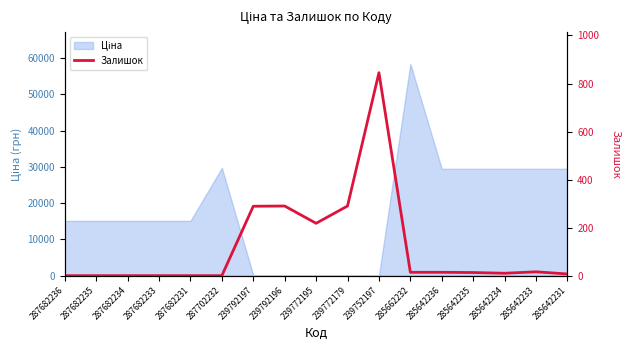

The value at 239752197 is 845. True or false?

True